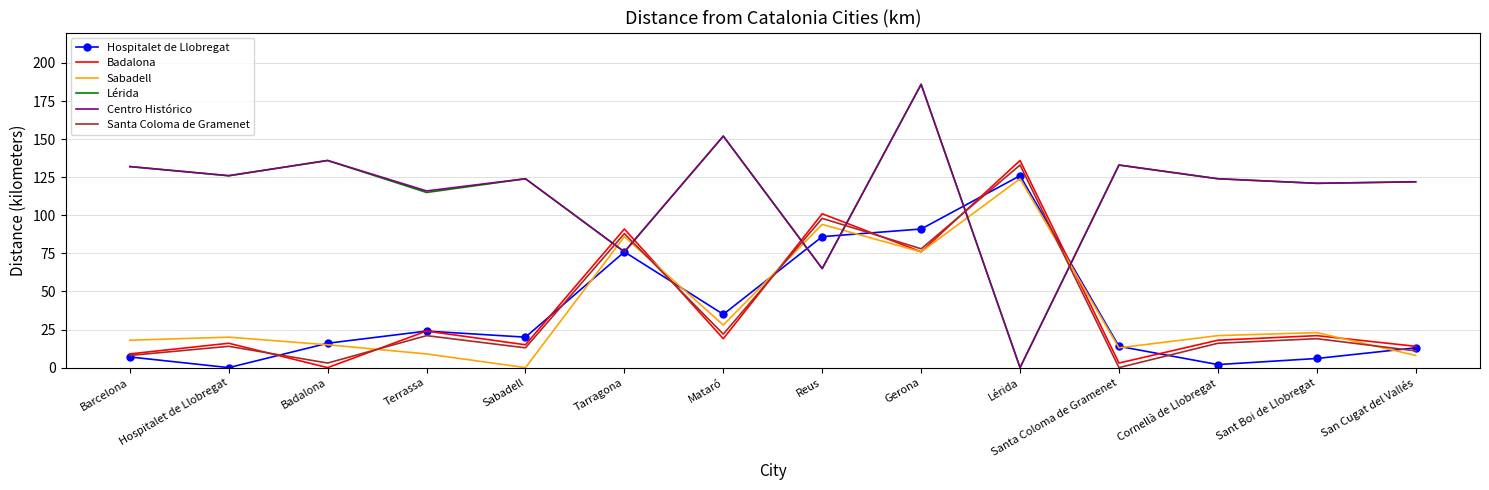

What is the difference between the highest and lowest values at Barcelona?

125